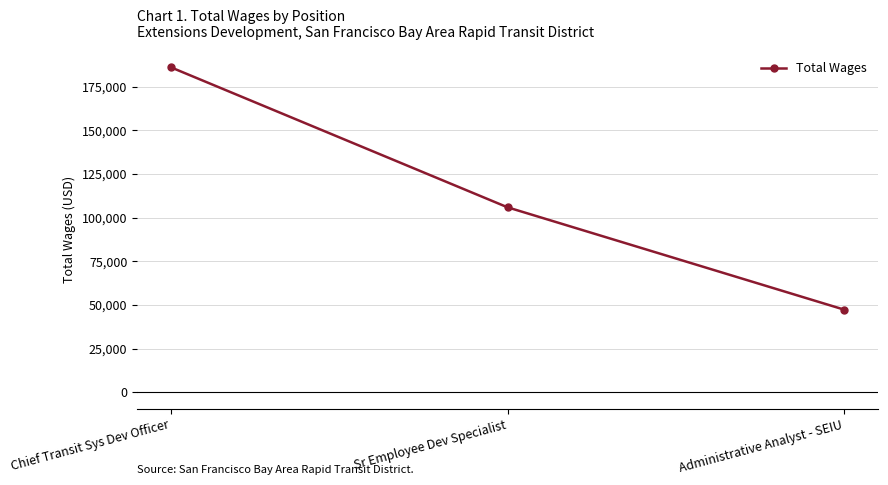

Approximately how many times larger is the value at Administrative Analyst - SEIU compared to Chief Transit Sys Dev Officer?

0.3